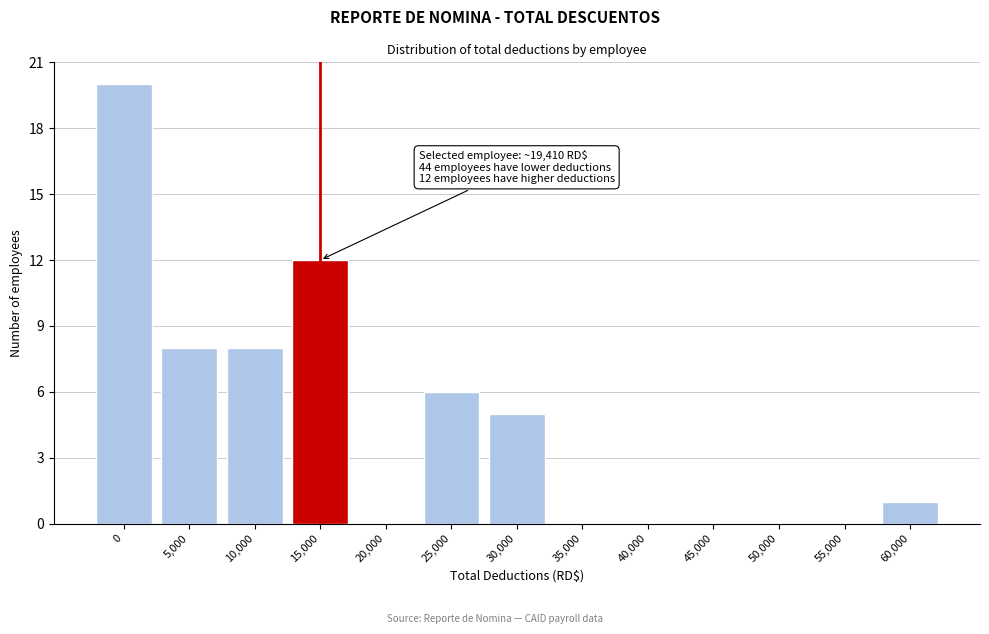

Reading left to right, transcribe all the data shown in this chart.

0=20	5,000=8	10,000=8	15,000=12	20,000=0	25,000=6	30,000=5	35,000=0	40,000=0	45,000=0	50,000=0	55,000=0	60,000=1